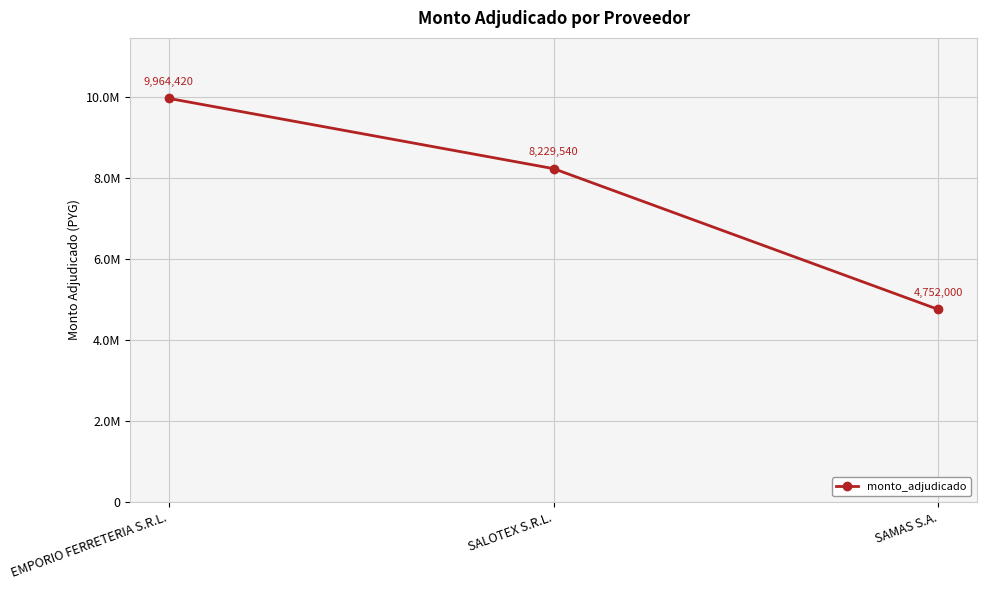

What is the label of the 3rd point from the right?

EMPORIO FERRETERIA S.R.L.